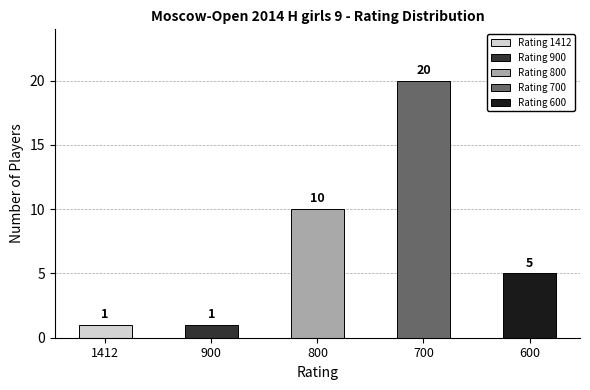

What is the smallest value displayed?

1